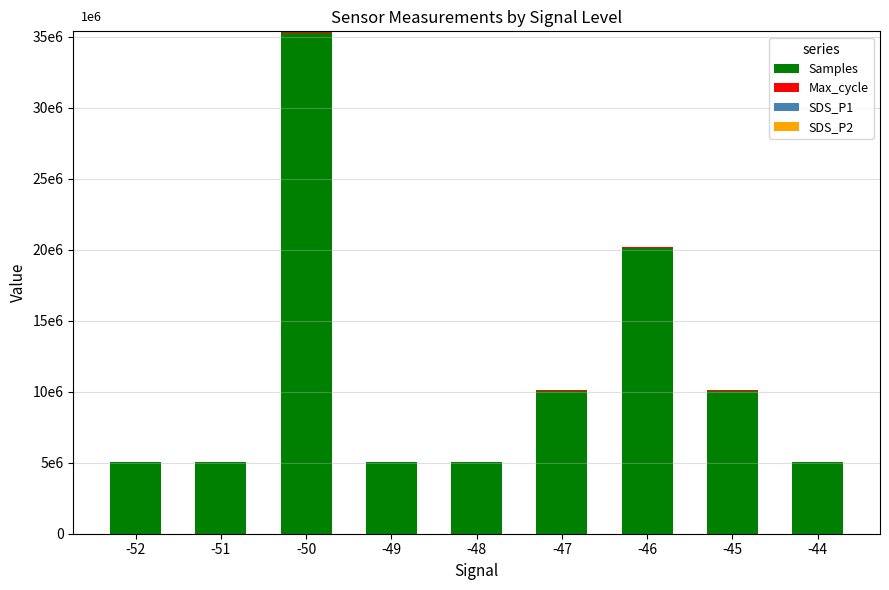

Are the bars horizontal?

No